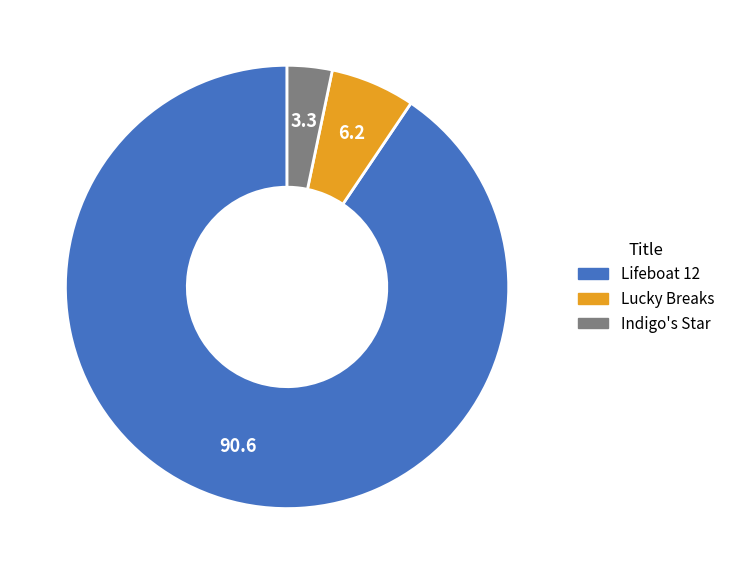

Does any single category account for the majority?

Yes